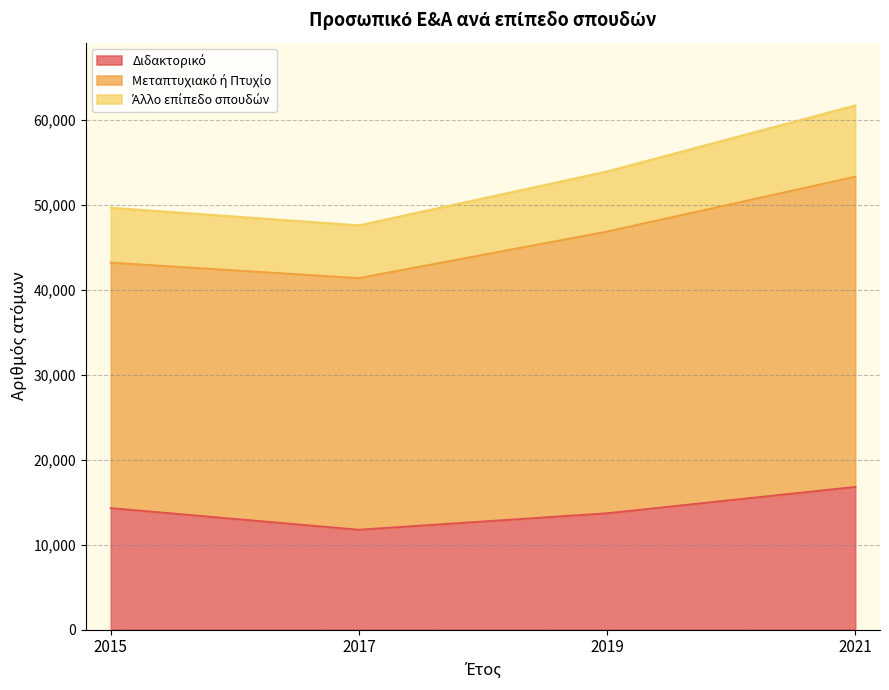

True or false: Διδακτορικό has more than 2 points higher than both neighbors.

False